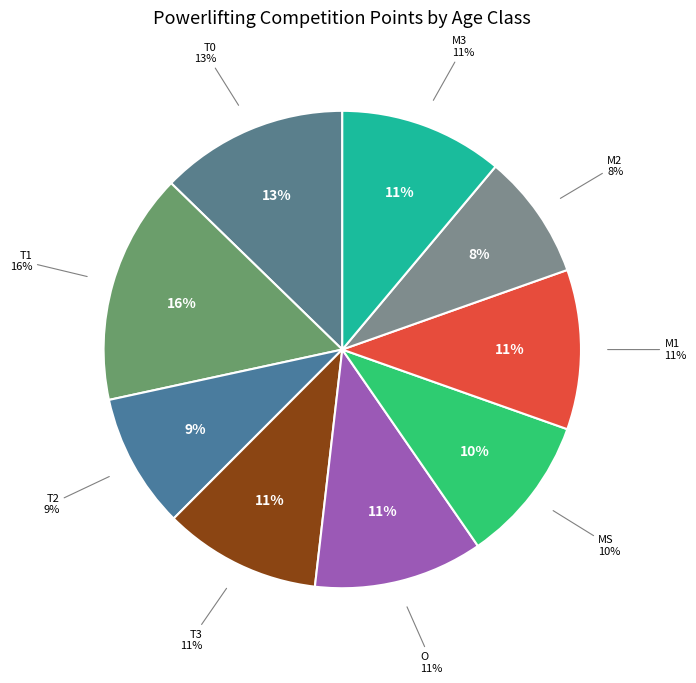

True or false: O accounts for 1% of the total.

False